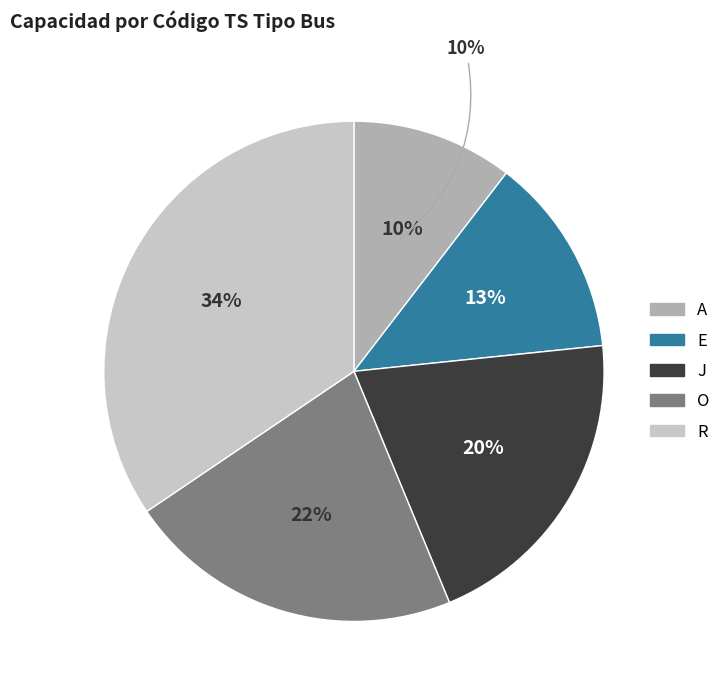

Approximately how many times larger is the value at R compared to A?

3.3